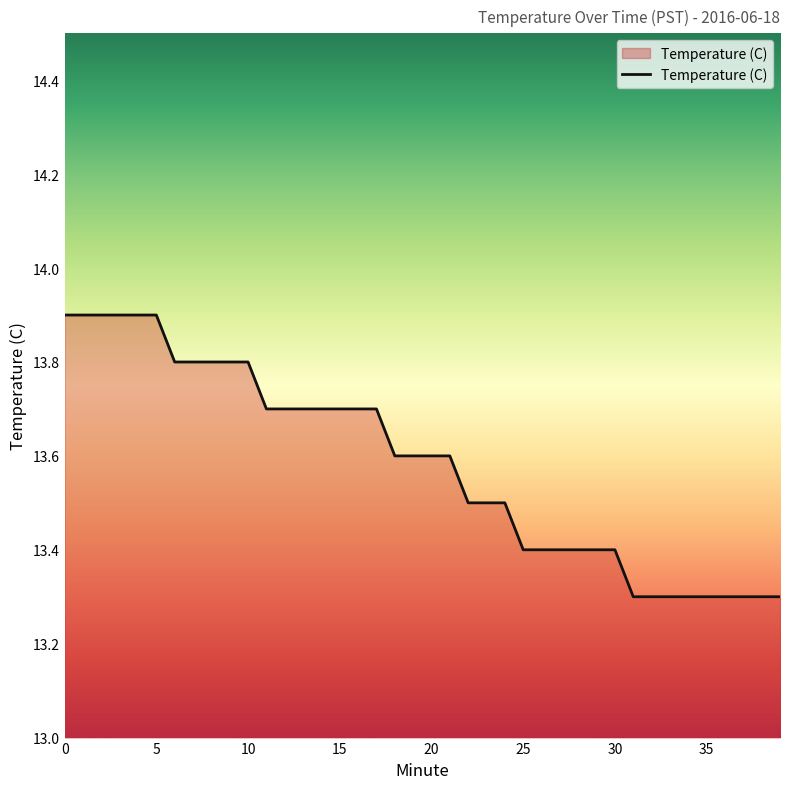

What is the smallest value displayed?

13.3